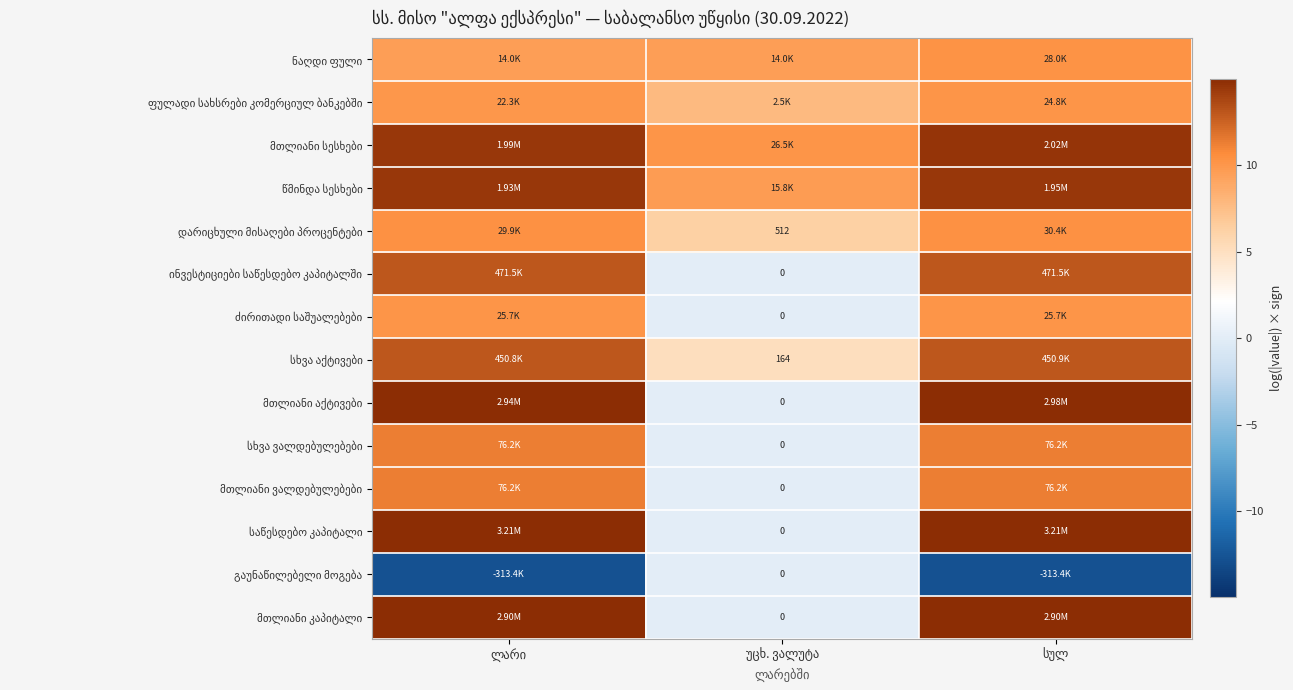

True or false: საწესდებო კაპიტალი has a value of 22.3 at ლარი.

False